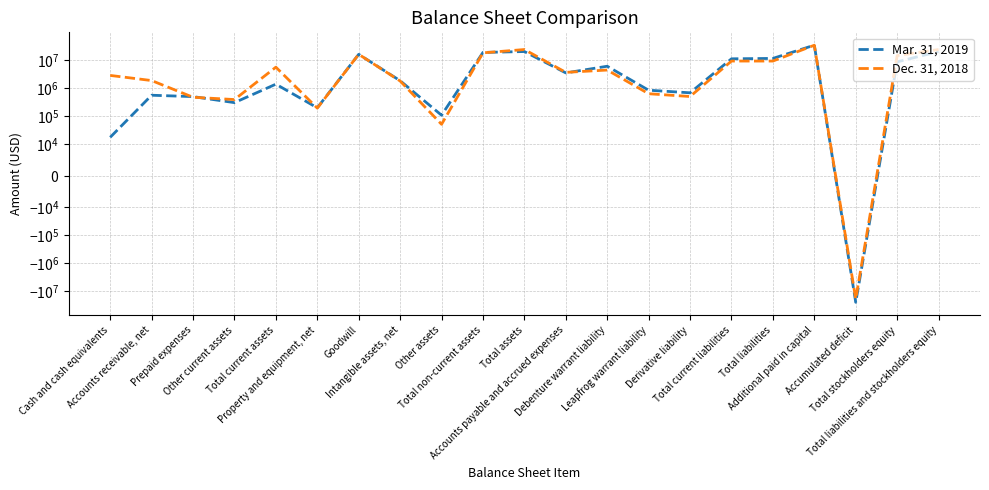

What is the label of the 8th point from the right?

Leapfrog warrant liability